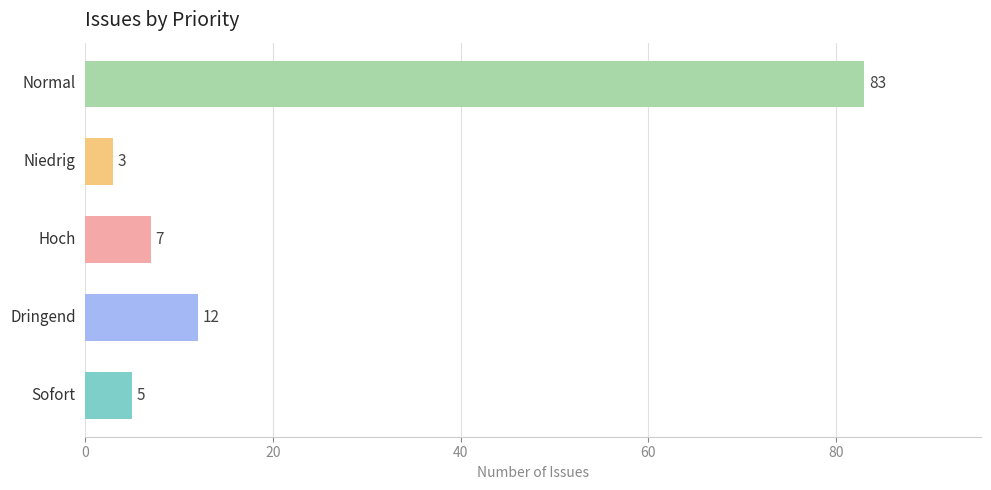

What is the minimum value shown in the chart?

3